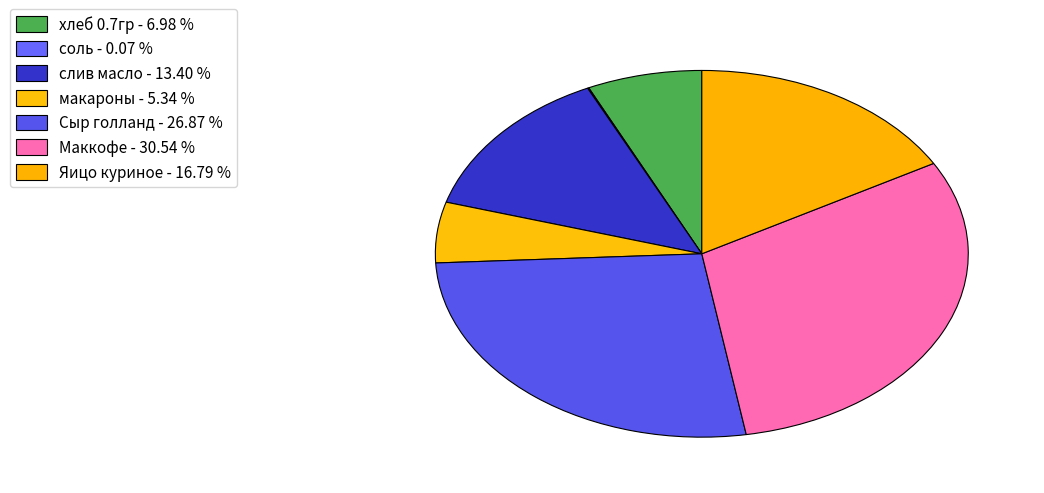

Which category has the smallest portion of the pie?

соль